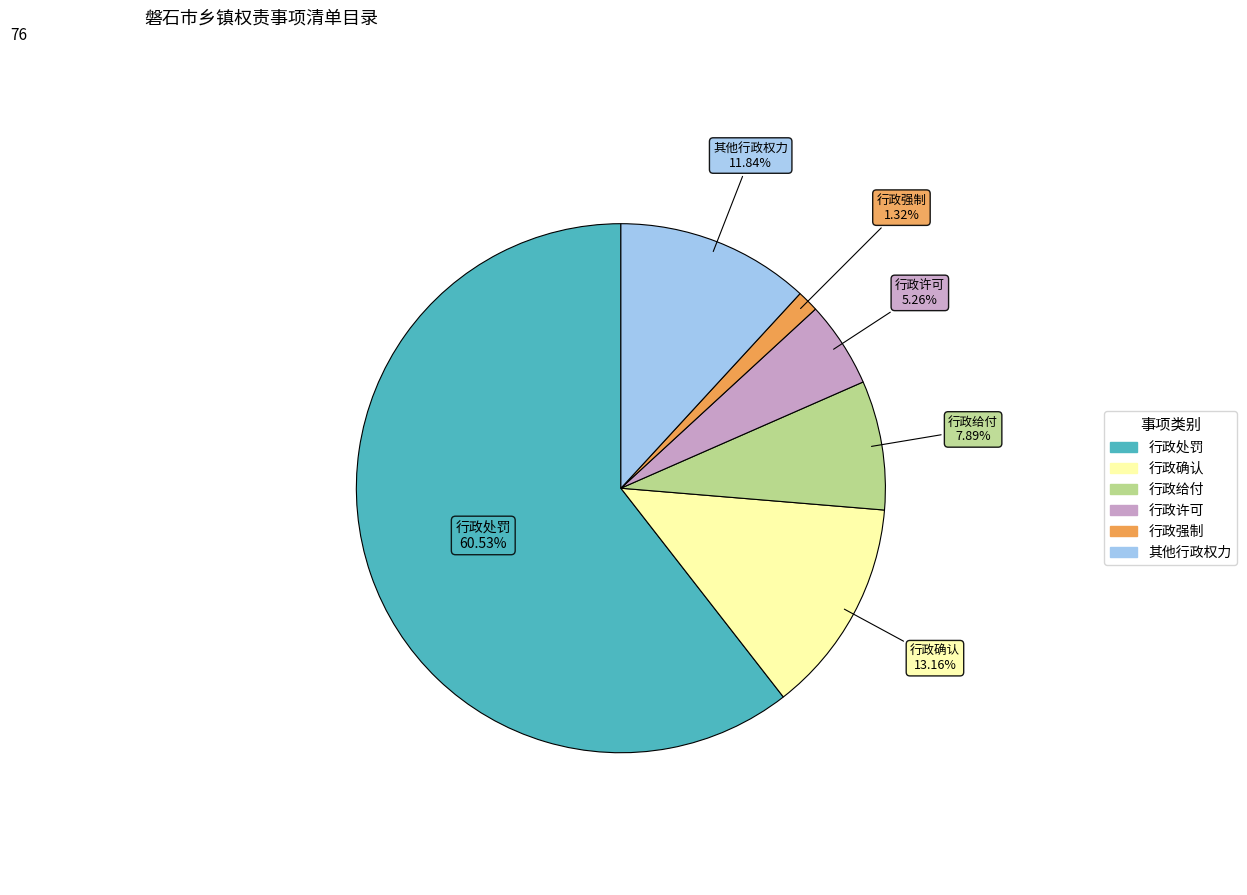

To the nearest percent, what is the difference between the largest and smallest slice percentages?

59%